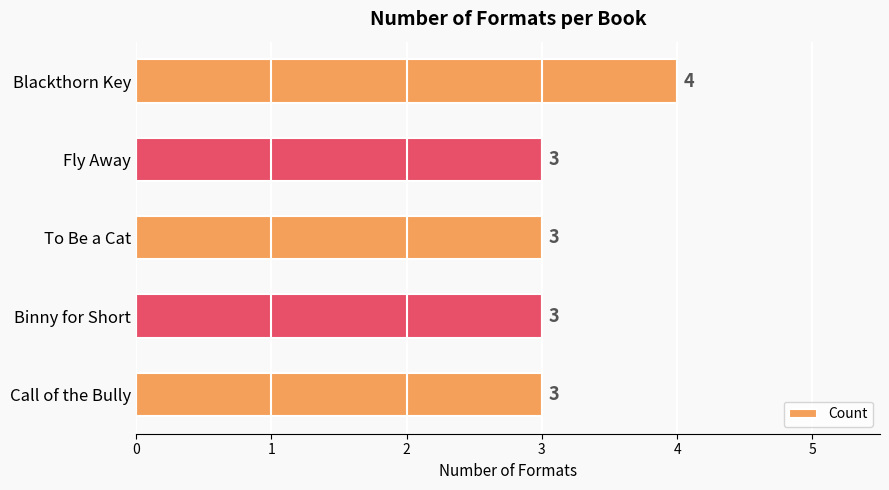

Approximately how many times larger is the value at Binny for Short compared to To Be a Cat?

1.0